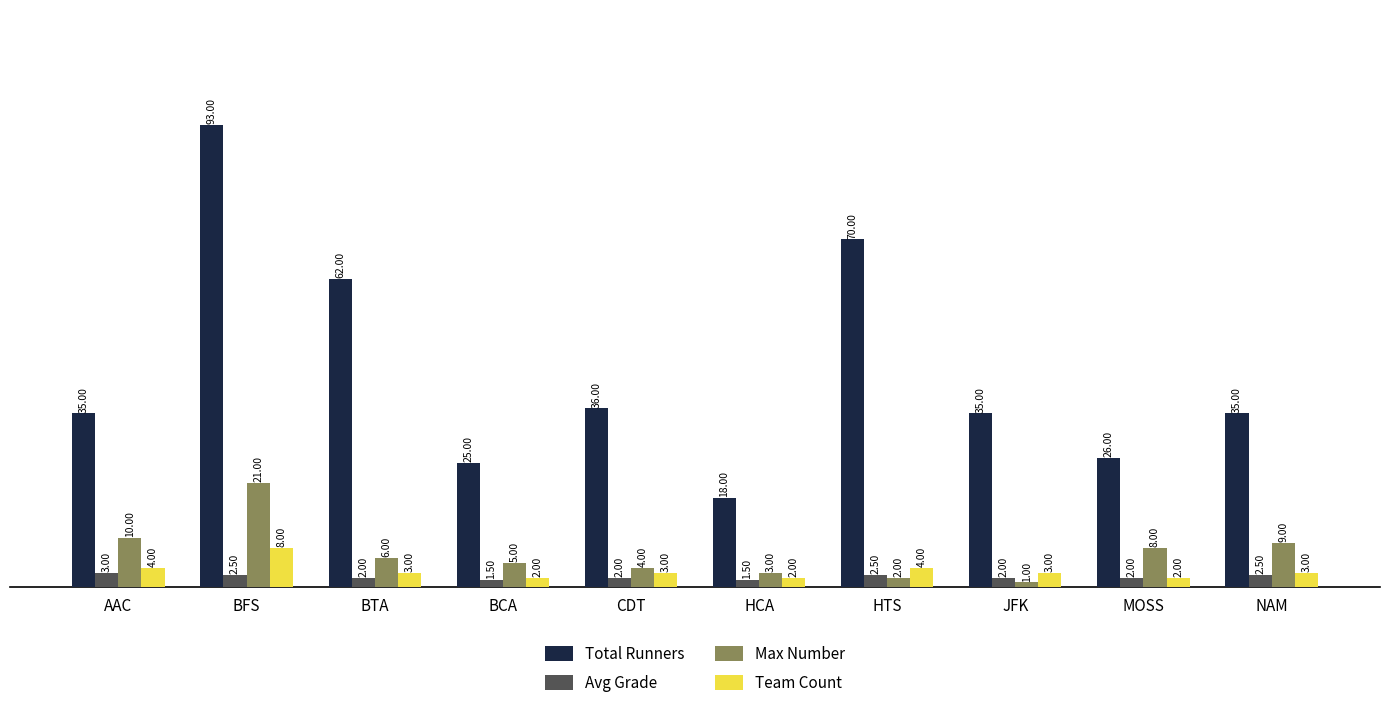

What is the sum of all Team Count values?

34.0